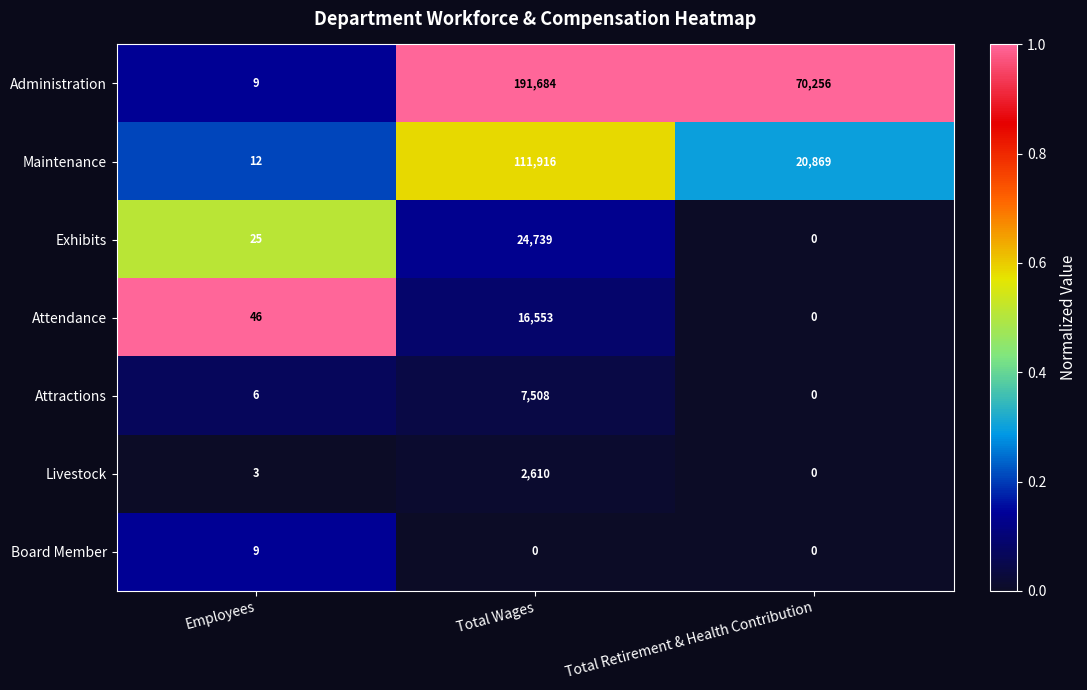

How many values in the Maintenance series are below 20869?

1